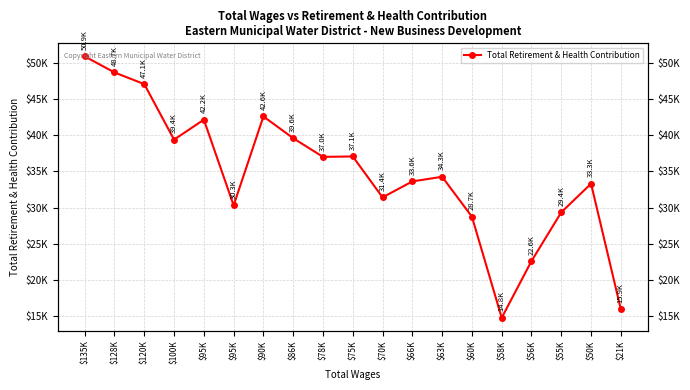

What is the average value?

34675